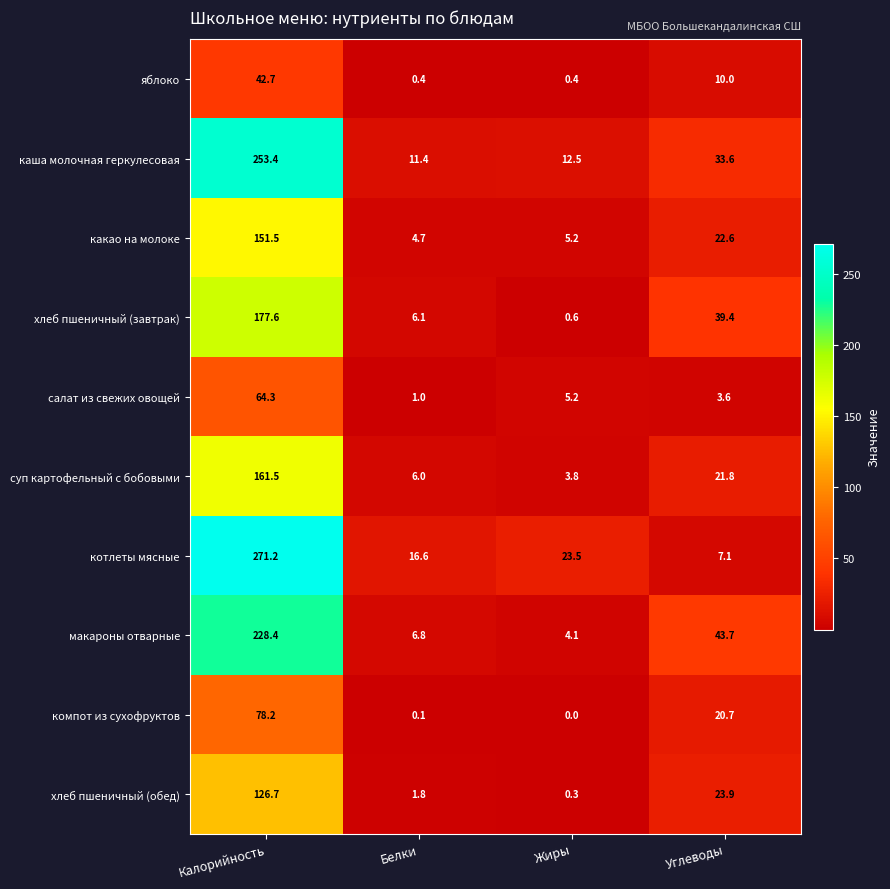

What is the difference between the highest and lowest values at Белки?

16.5